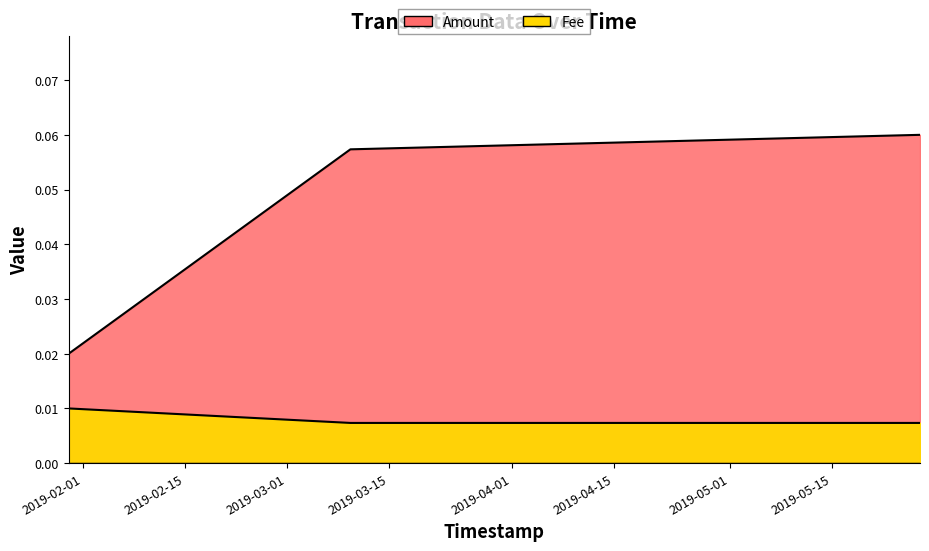

What is the label of the 1st point from the right?

2019-05-27 02:49:38